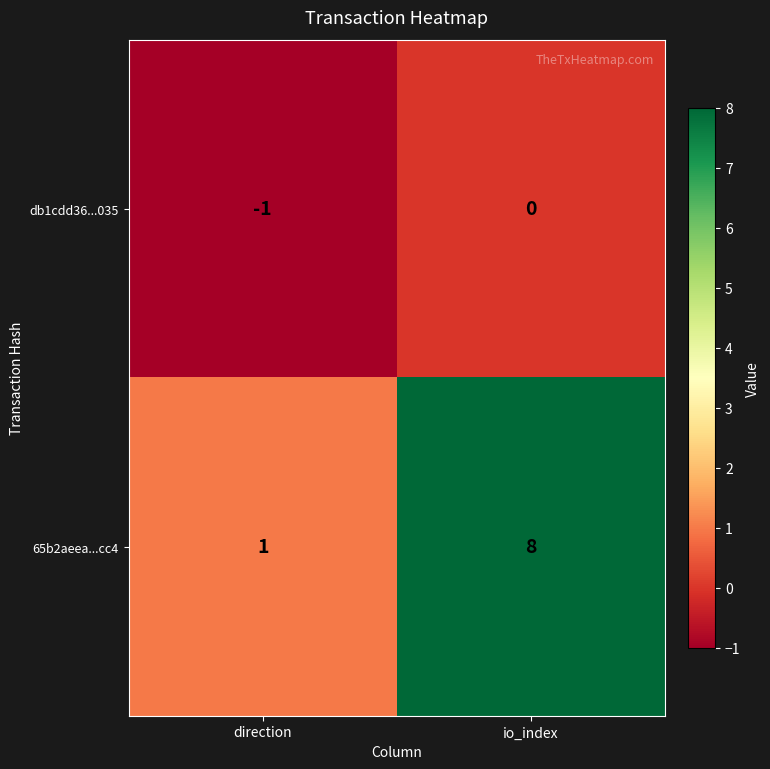

True or false: 65b2aeea...cc4 has a value of 11 at io_index.

False